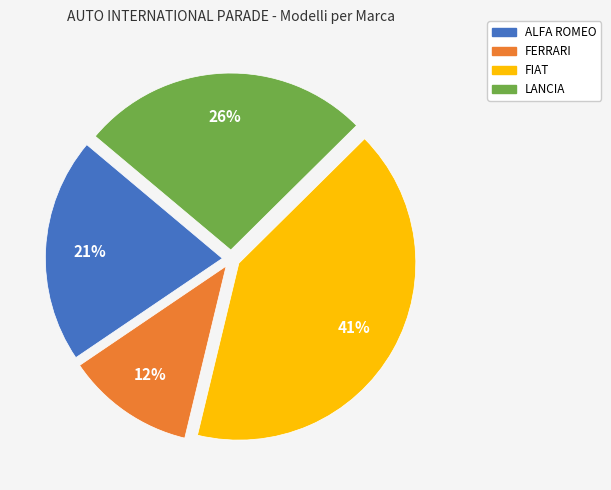

The FERRARI slice represents 12% of the pie. True or false?

True